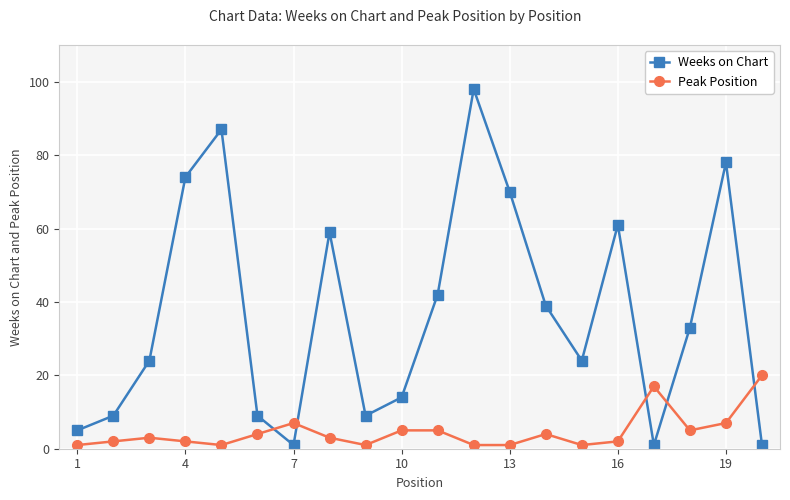

What is the highest value of the Weeks on Chart series?

98